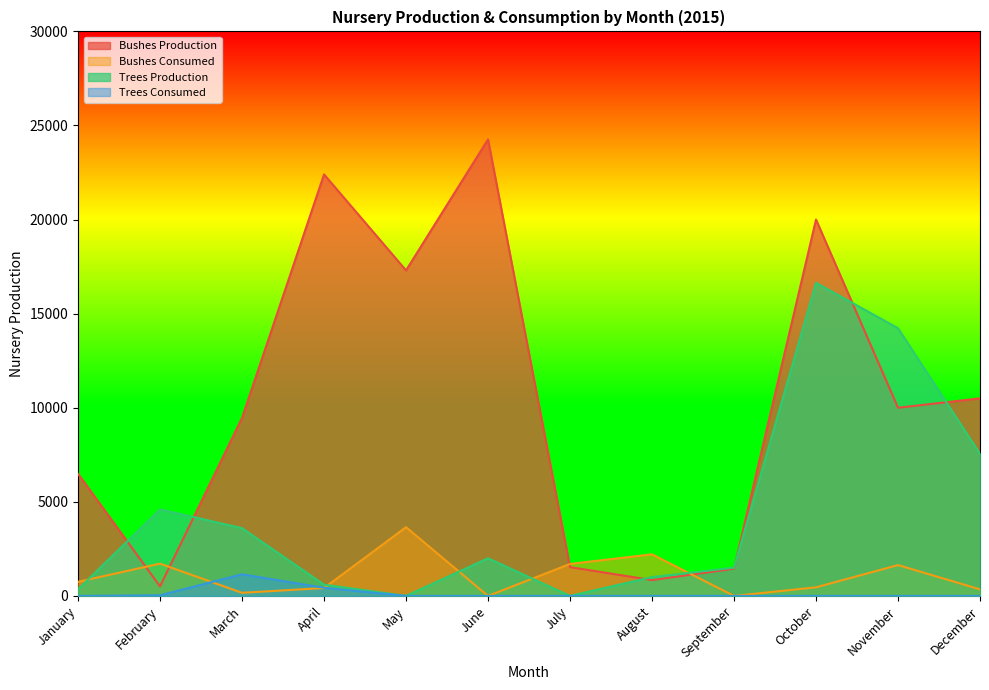

What is the highest value of the Trees Consumed series?

1149